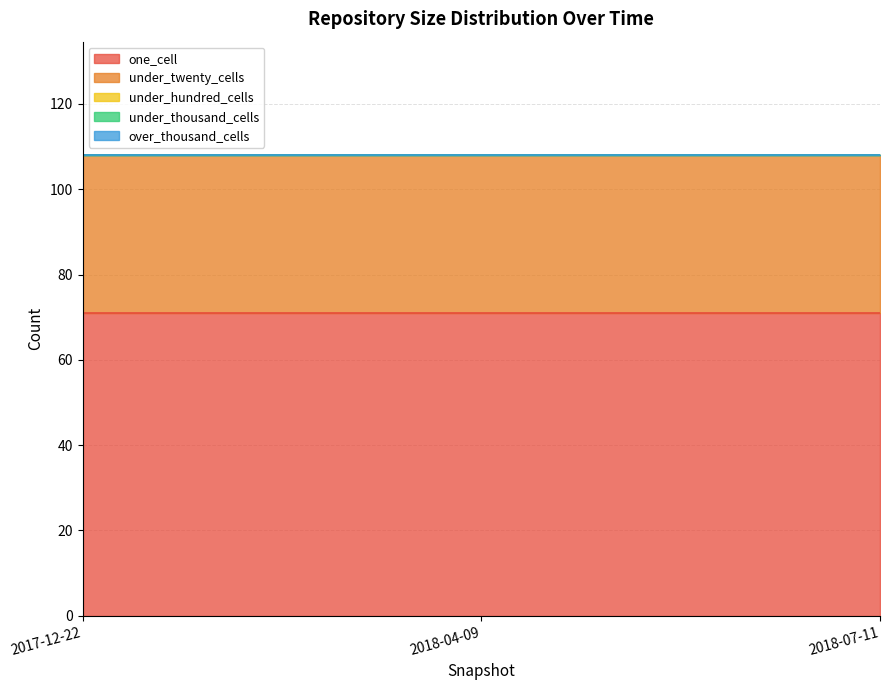

What are all the series names shown in the legend?

one_cell, under_twenty_cells, under_hundred_cells, under_thousand_cells, over_thousand_cells